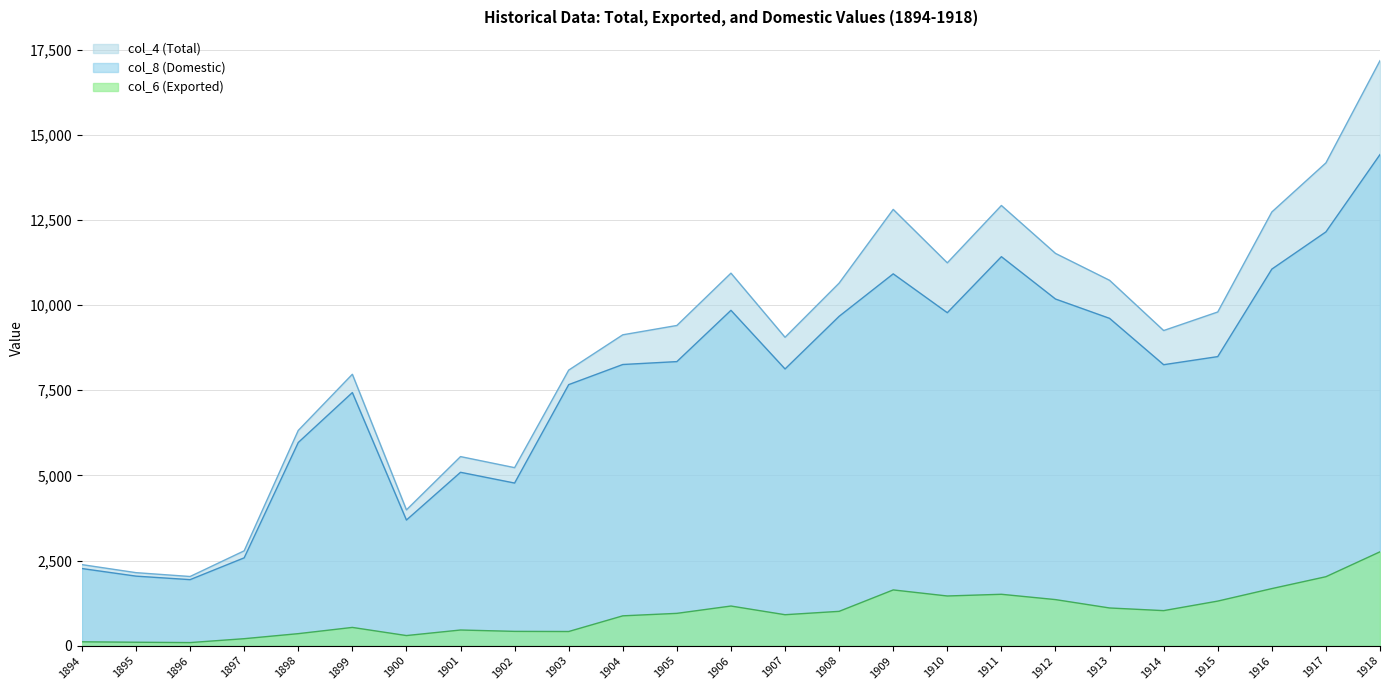

The col_4 (Total) series shows 7868 at 1902. True or false?

False